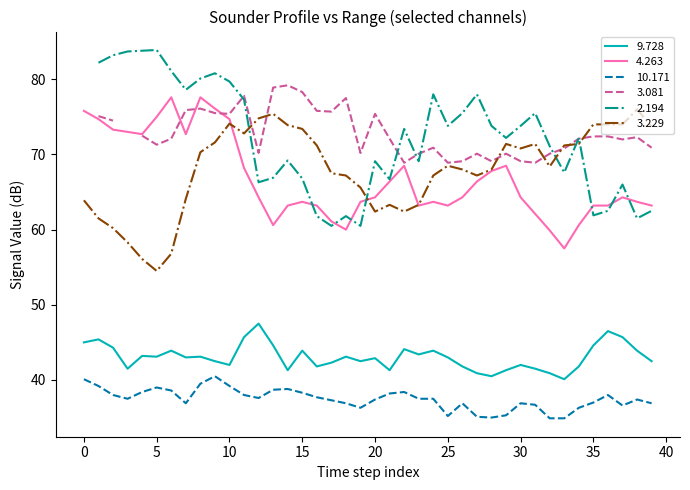

What is the difference between the maximum and minimum values in the 10.171 series?

5.6